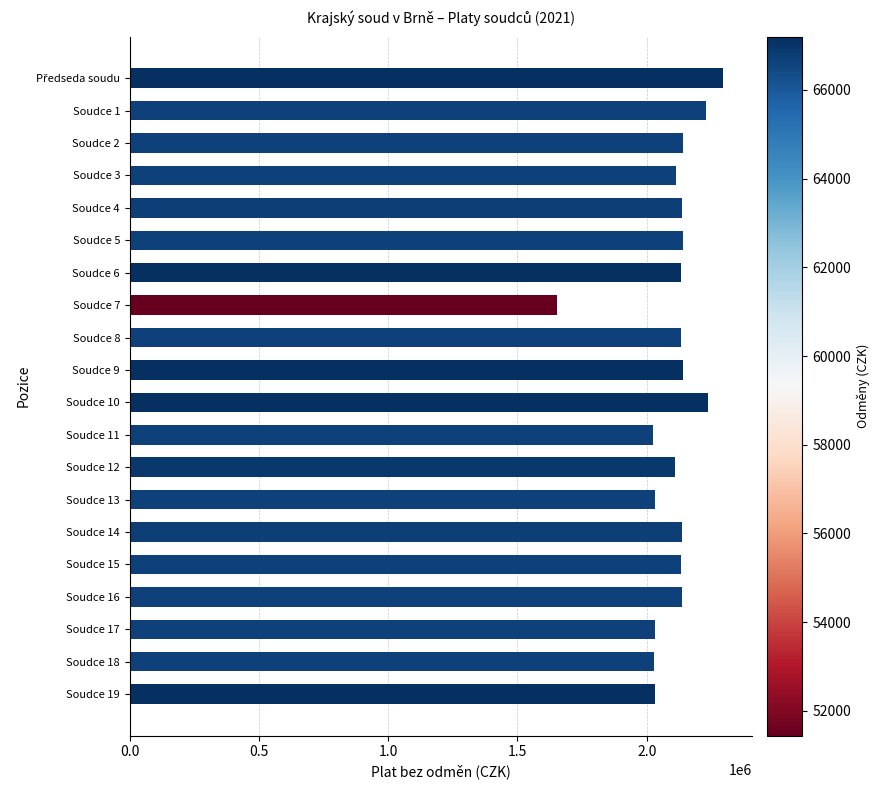

Does the chart contain stacked bars?

No